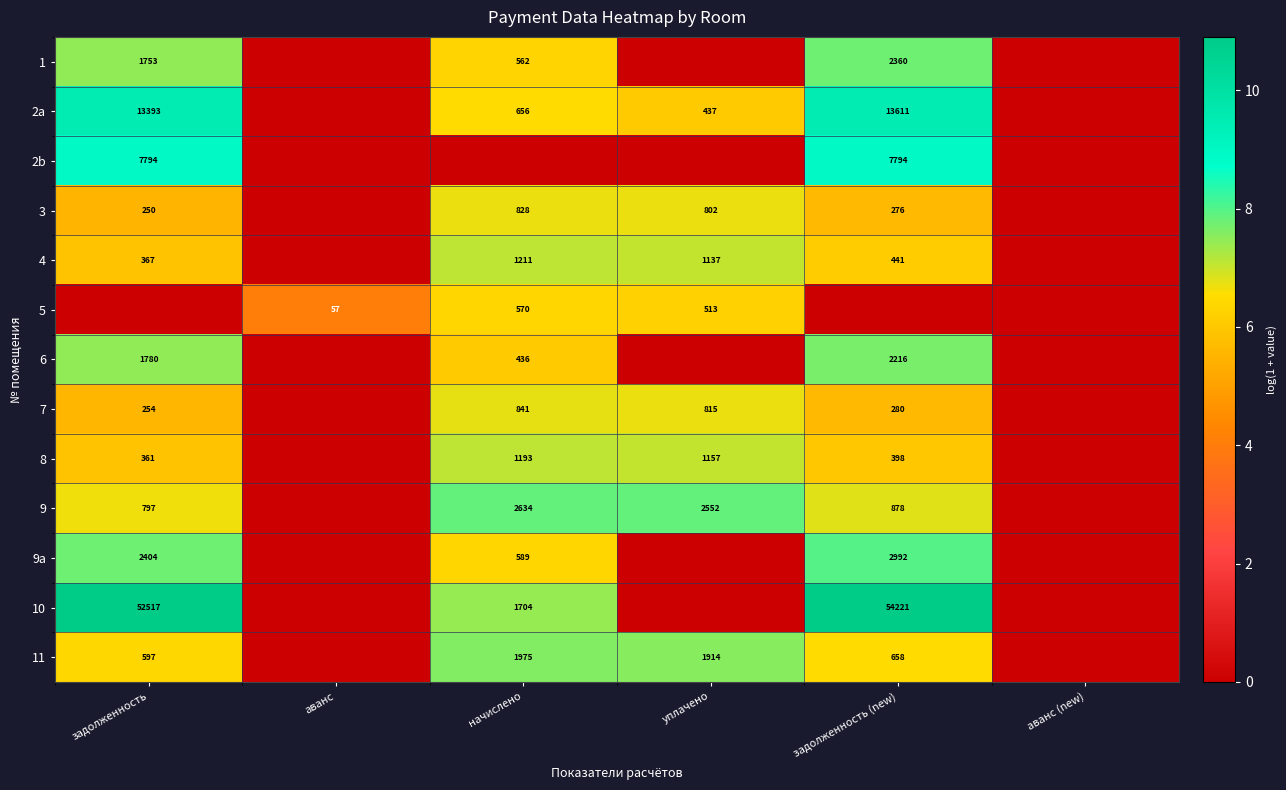

How many data points does each series have?

6